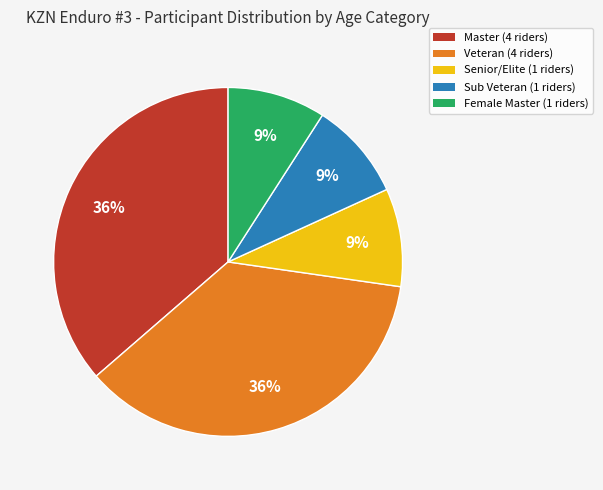

To the nearest percent, what percentage of the pie is Senior/Elite (1 riders)?

9%